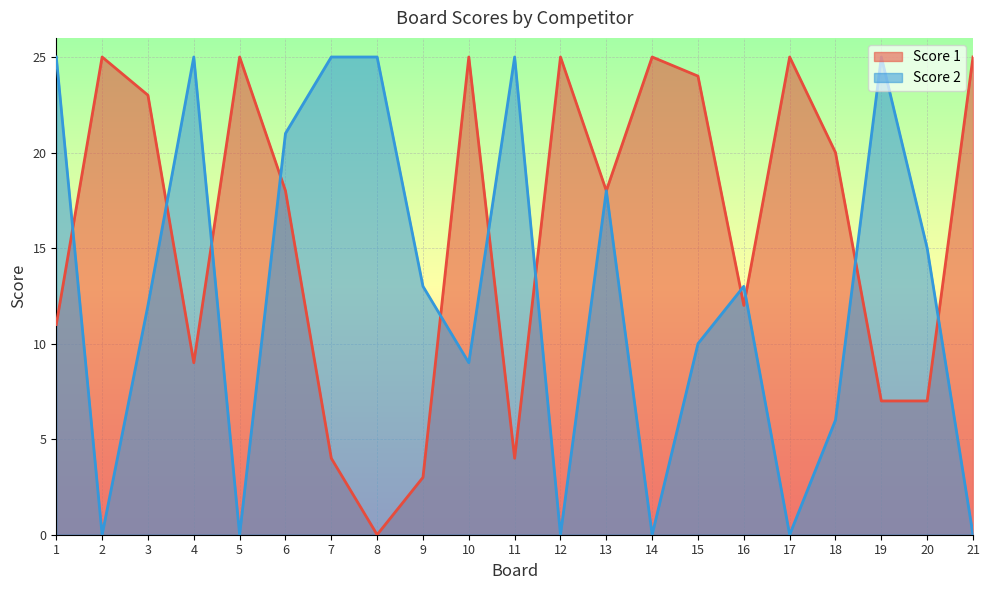

Rank the series at 16 from highest to lowest value.

Score 2, Score 1